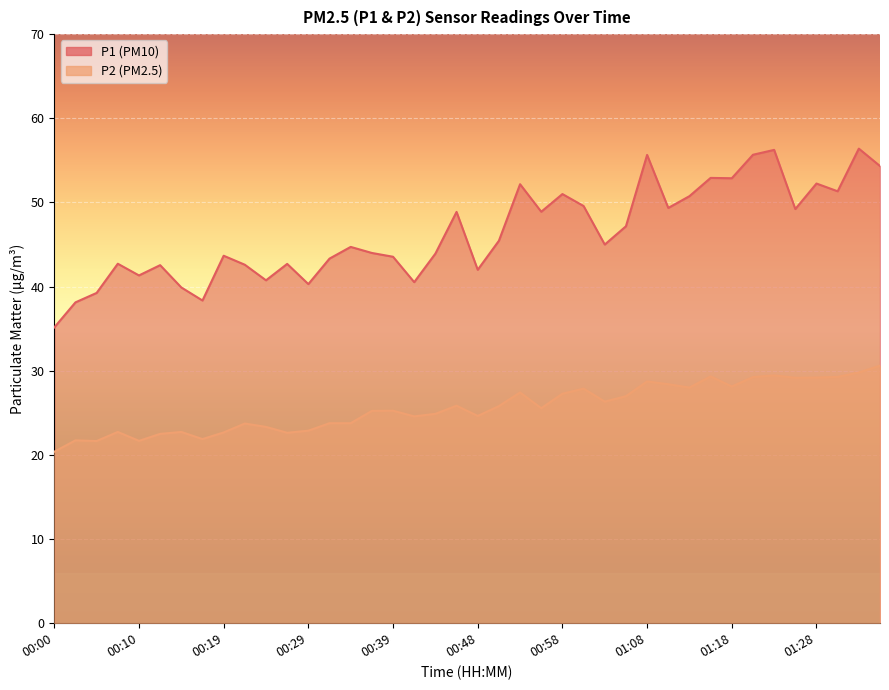

How many interior local peaks does the P1 series have?

13